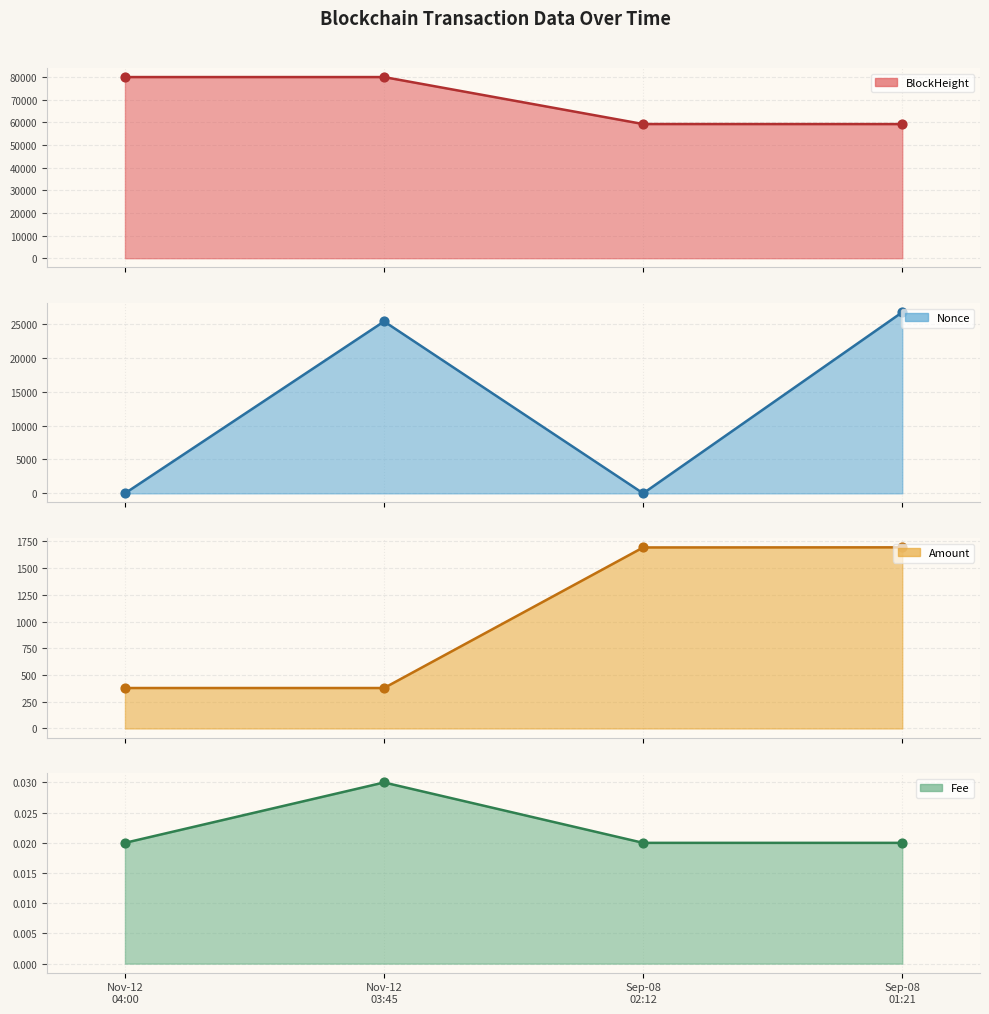

Which series has the largest total across all categories?

BlockHeight